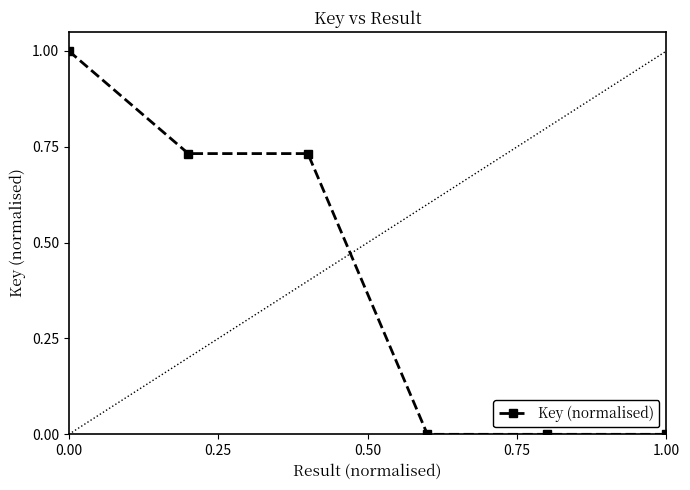

What is the maximum value shown in the chart?

1.0